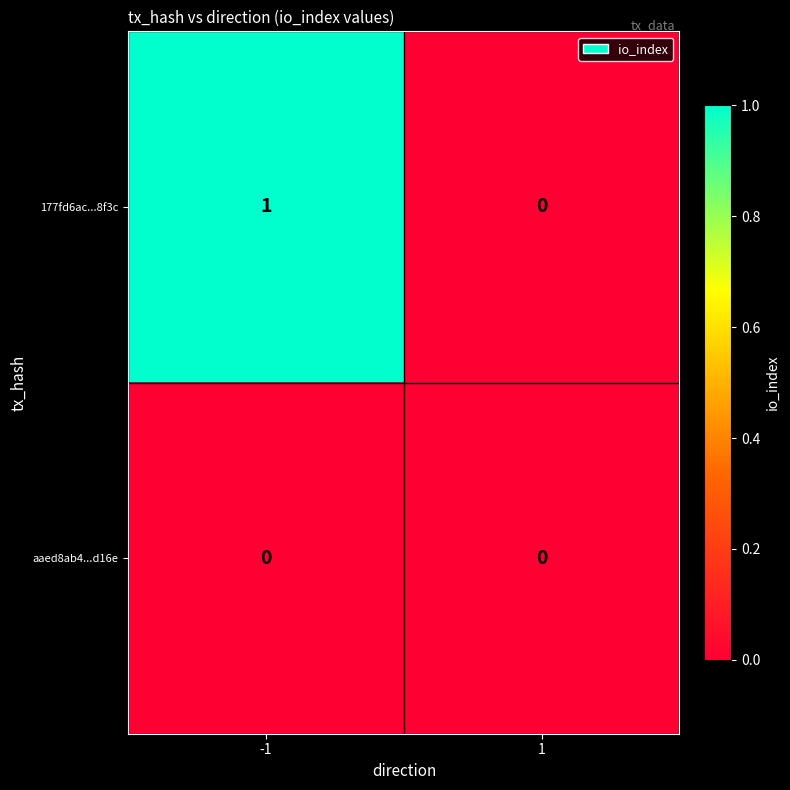

Which series has the largest total across all categories?

177fd6ac...8f3c